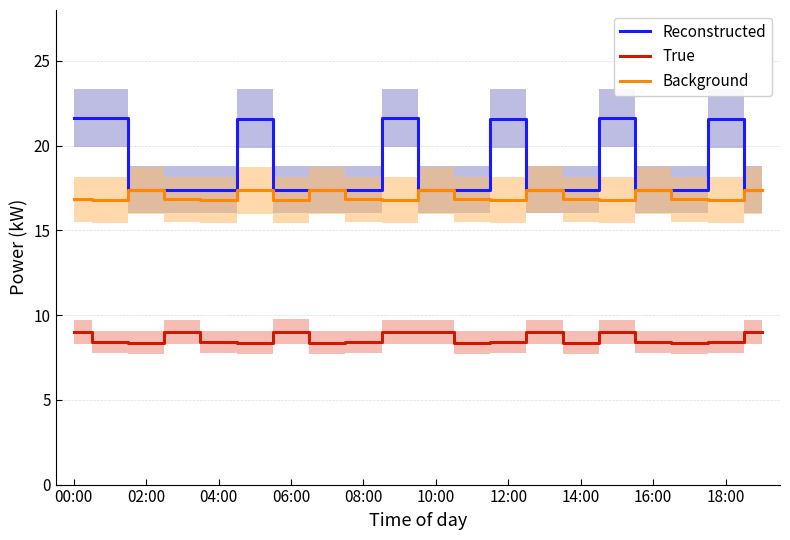

How many Background values are between 16 and 17?

13